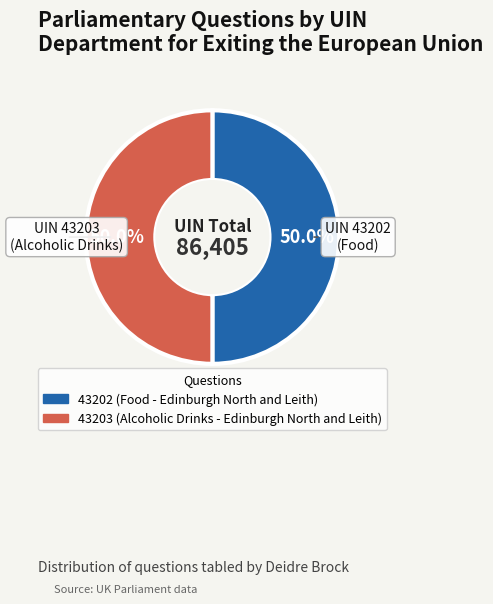

Combined, what portion of the pie is 43202 (Food - Edinburgh North and Leith) and 43203 (Alcoholic Drinks - Edinburgh North and Leith)?

100.0%